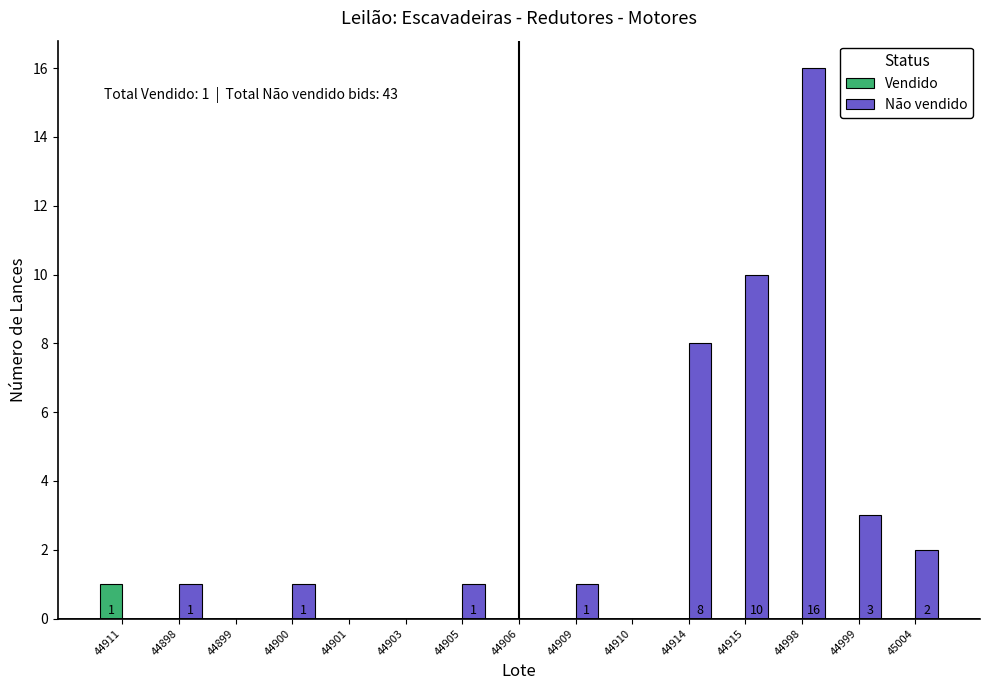

The Vendido series shows 0 at 44998. True or false?

True